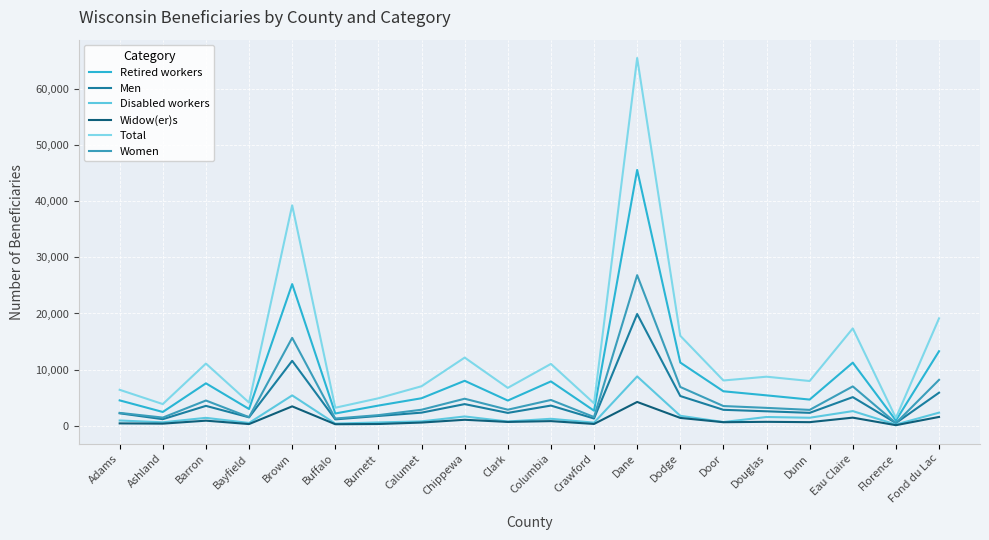

What is the lowest value of the Disabled workers series?

215